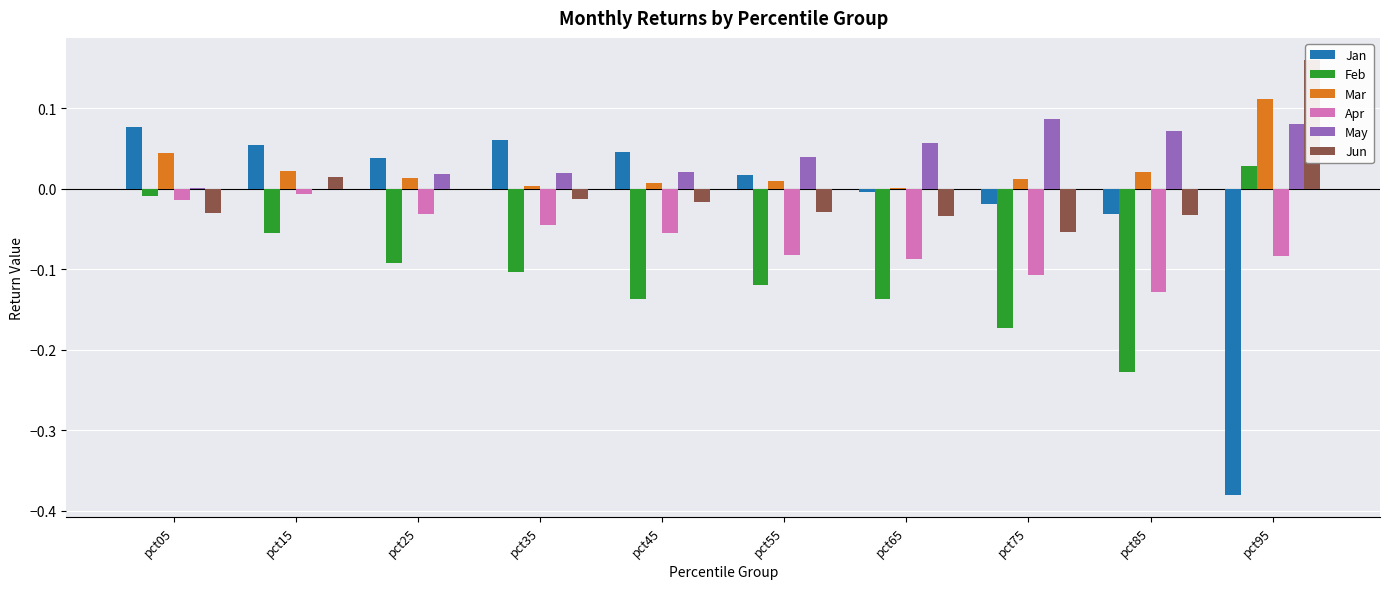

What is the difference between the maximum and minimum values in the Feb series?

0.3